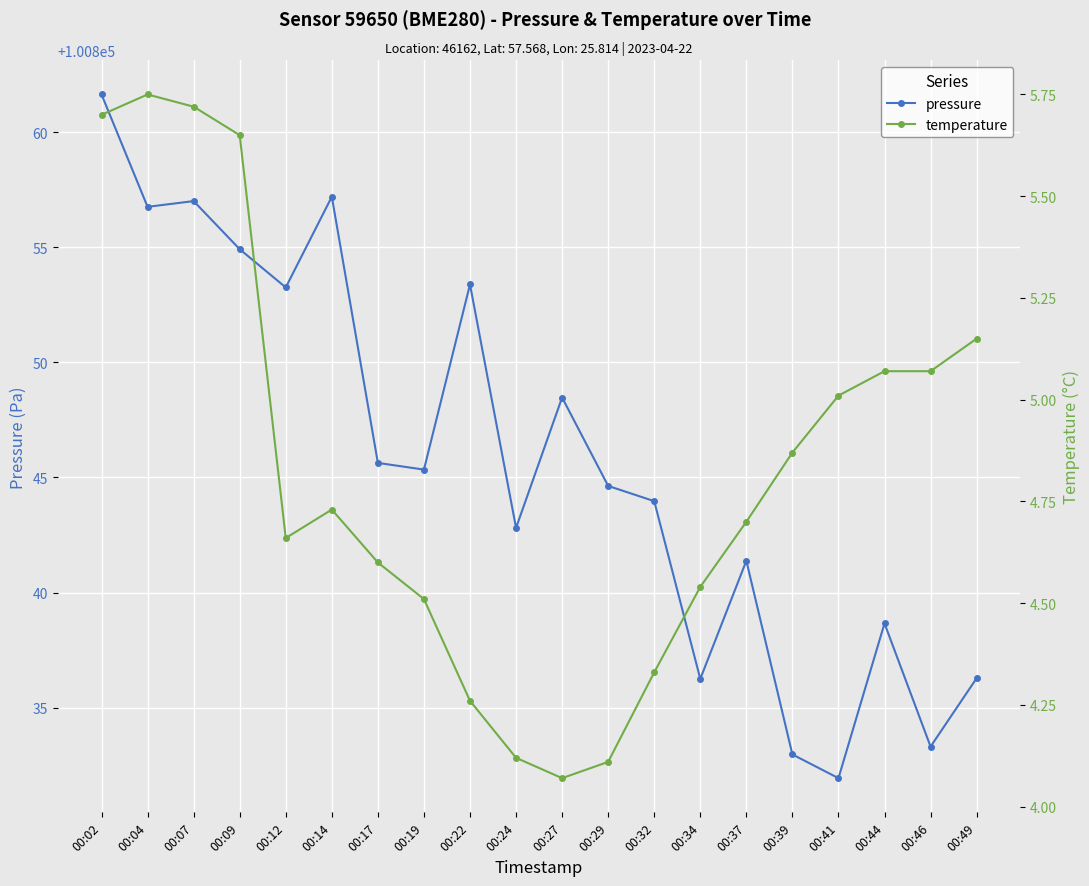

True or false: pressure and temperature cross at least once.

False